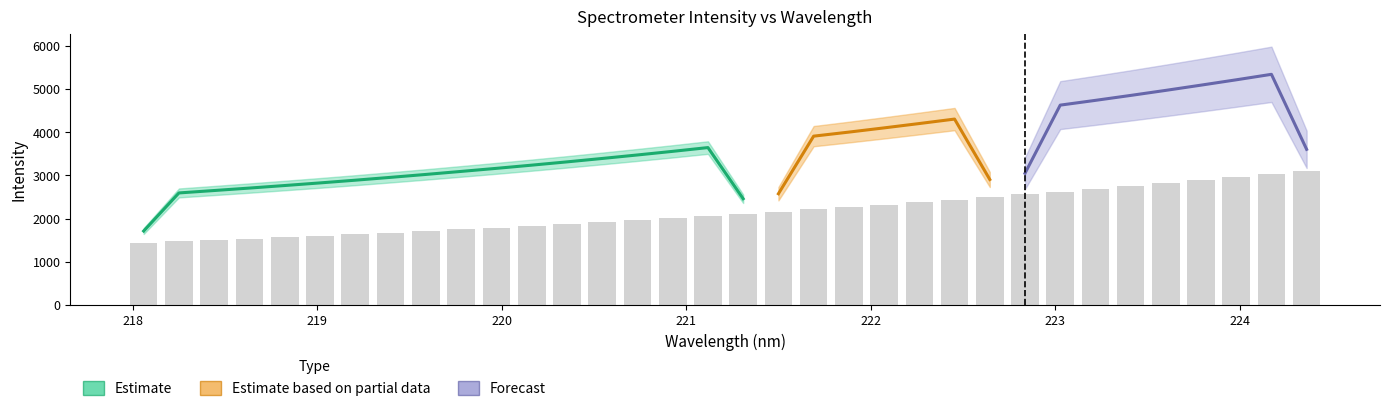

Are the bars grouped side by side (vs. stacked)?

No